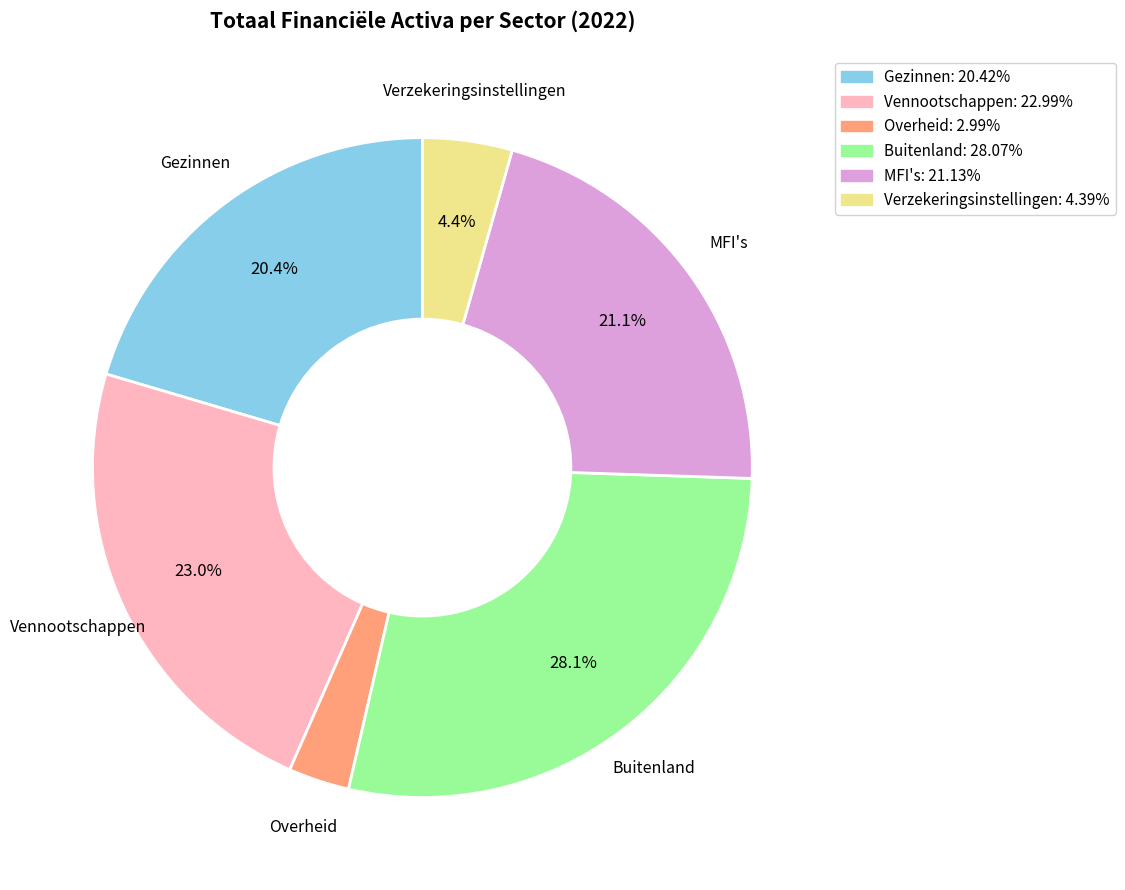

To the nearest percent, what percentage of the pie is Verzekeringsinstellingen?

4%